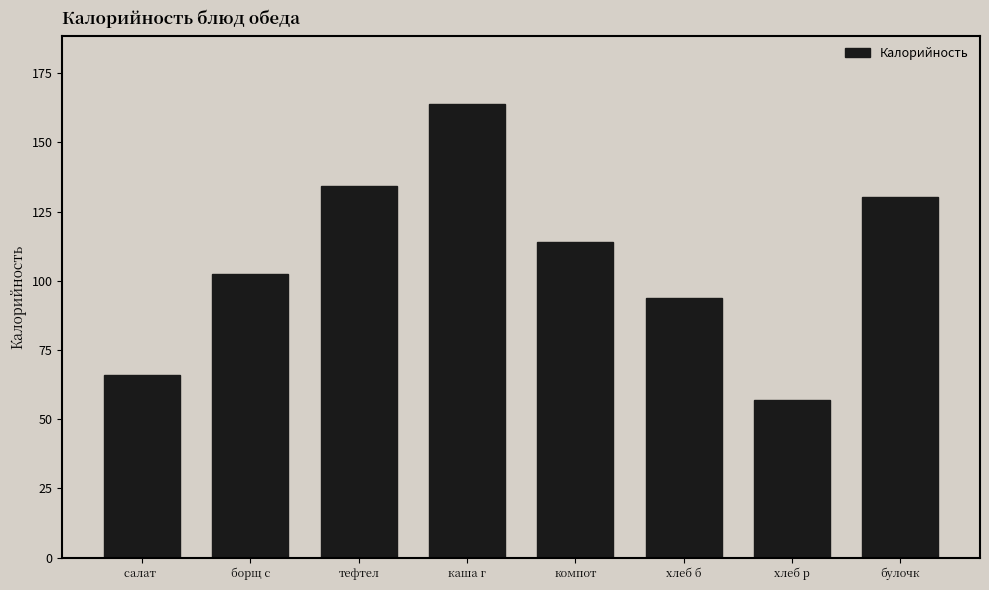

Reading right to left, list all the values displayed in this chart.

130.2	56.8	93.9	114.0	164.0	134.2	102.5	66.0